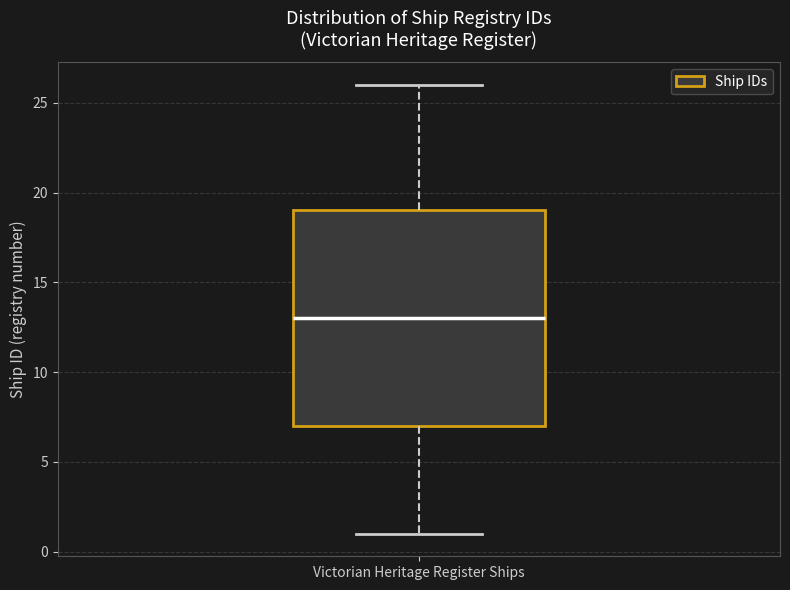

Transcribe this box plot: give where the median line is, the range the box spans, and where the two whiskers end, as read against the y-axis. The values are not printed on the chart, so give them approximately, as read against the axis.

median 13, box 7 to 19, whiskers 1 to 26